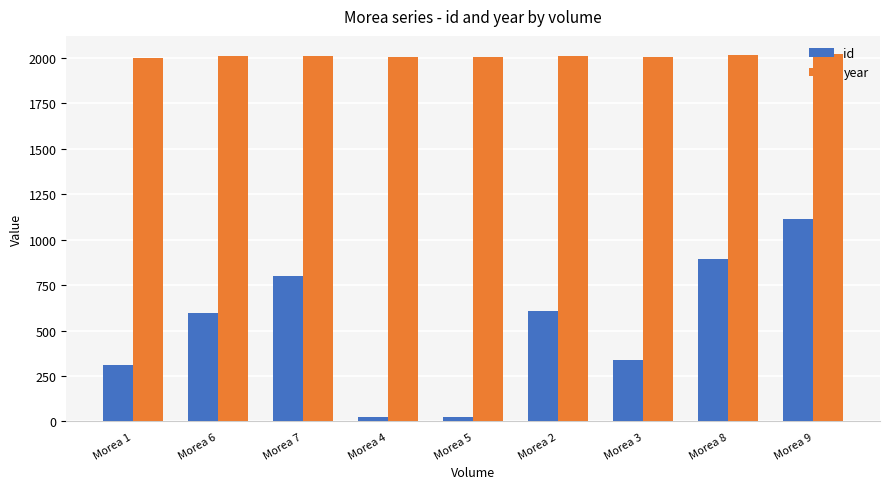

What is the label of the 6th bar from the right?

Morea 4